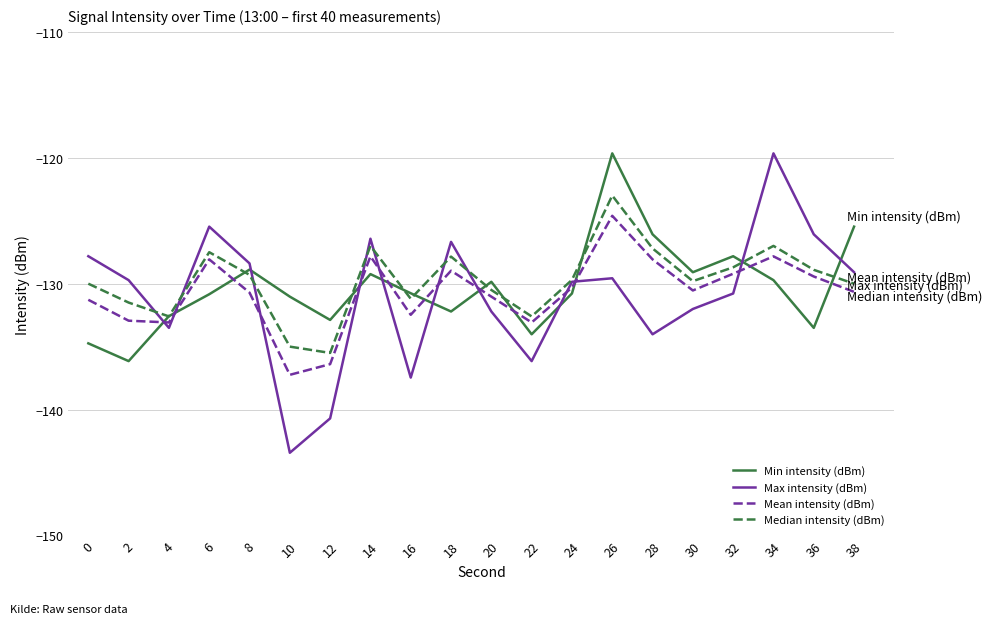

True or false: Median intensity (dBm) and Mean intensity (dBm) intersect in this chart.

False